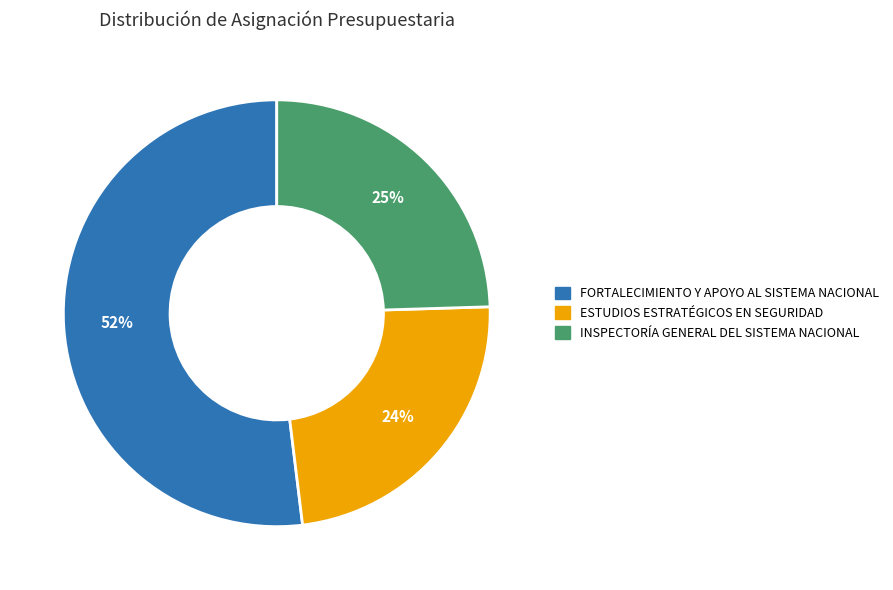

Which slice is the smallest?

ESTUDIOS ESTRATÉGICOS EN SEGURIDAD